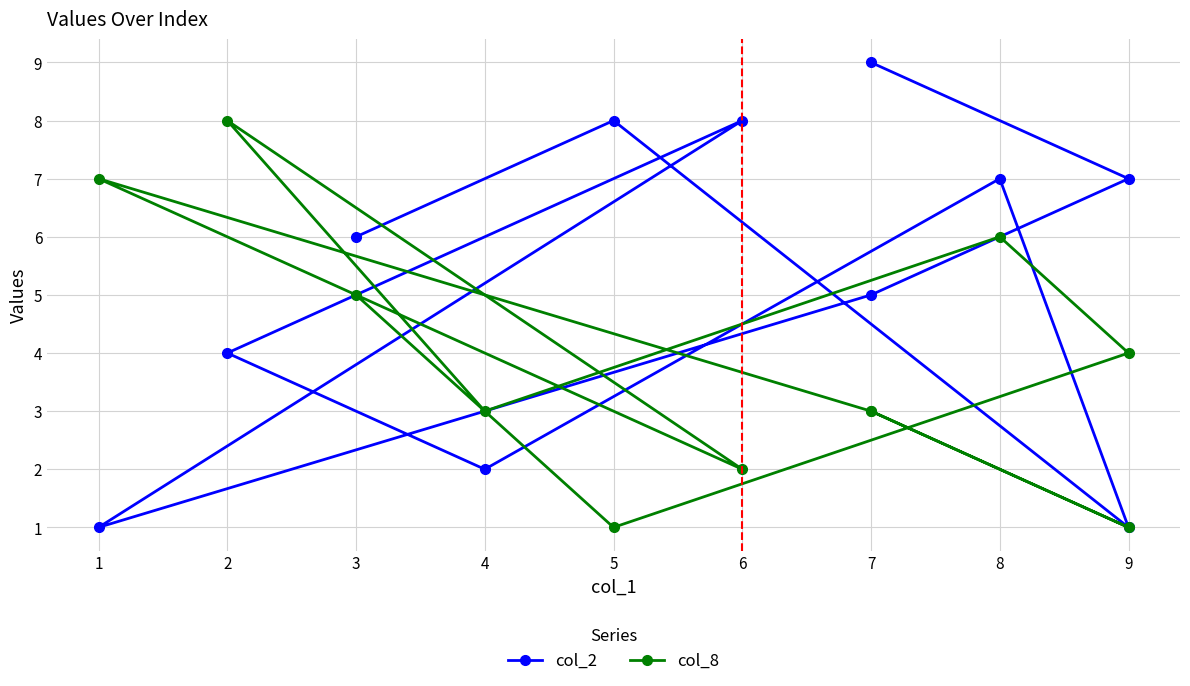

What value does the col_2 series have at 9?

7